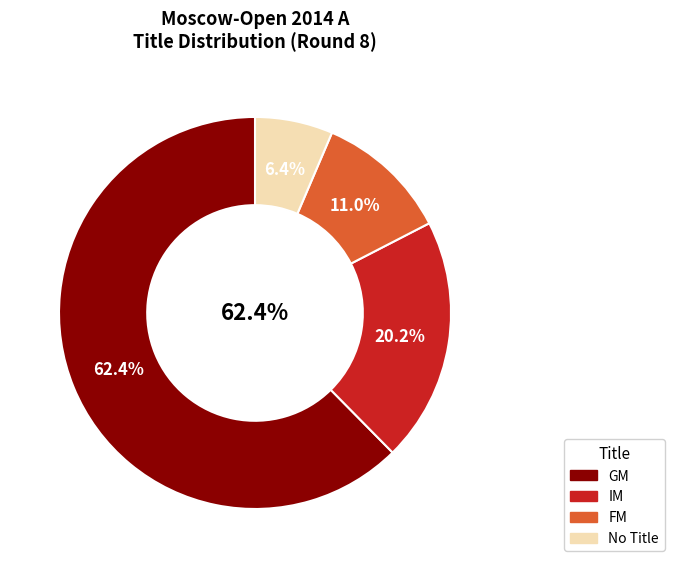

To the nearest percent, what is the difference between the GM and  slice percentages?

56%